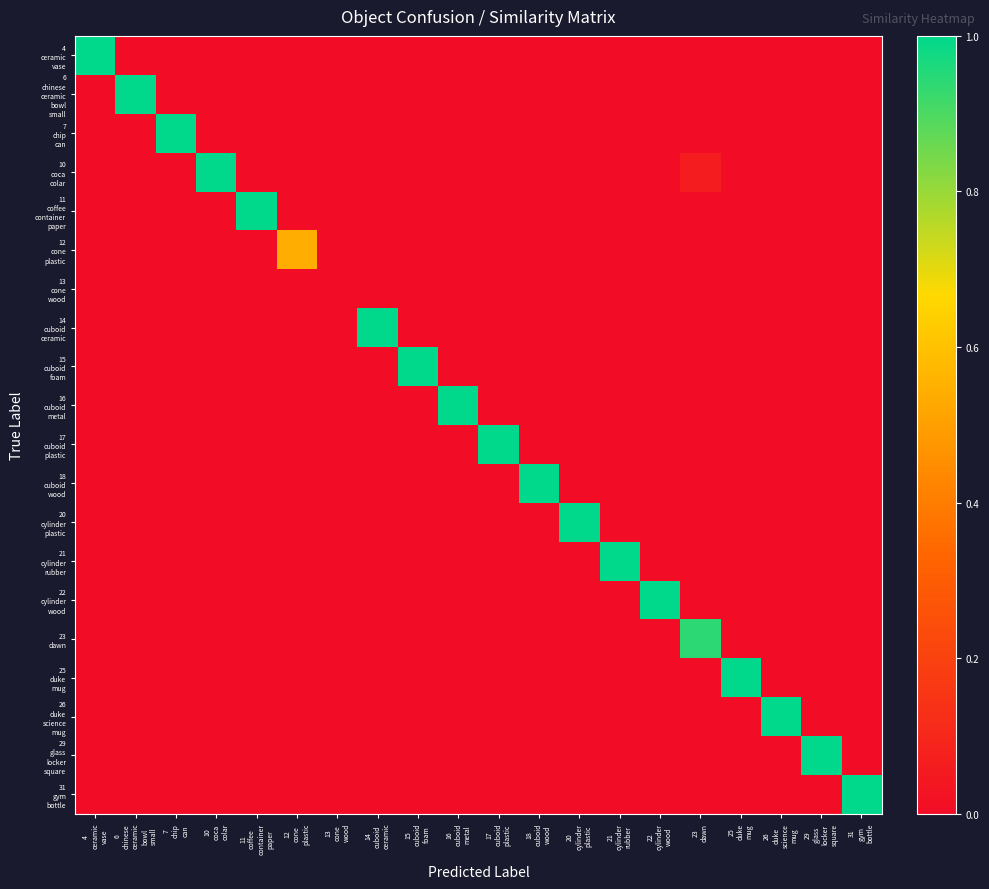

At how many categories does at least one series exceed 0?

19